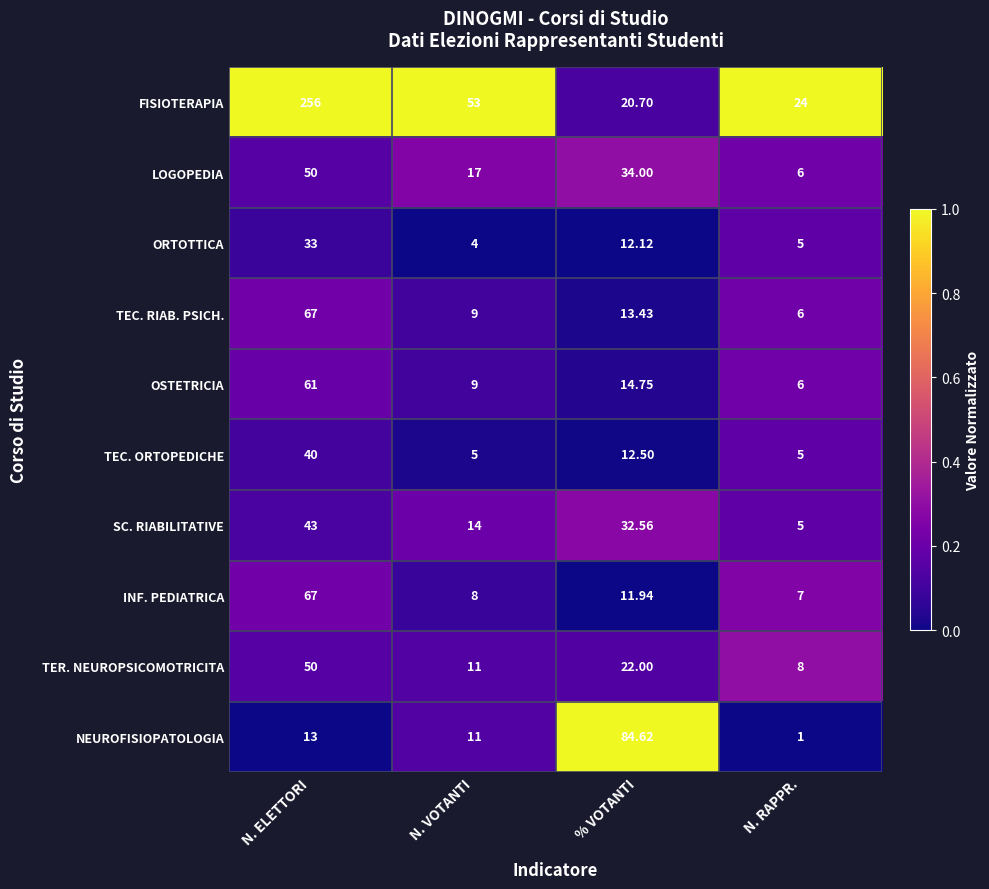

Between N. ELETTORI and % VOTANTI, which series saw the biggest shift?

FISIOTERAPIA